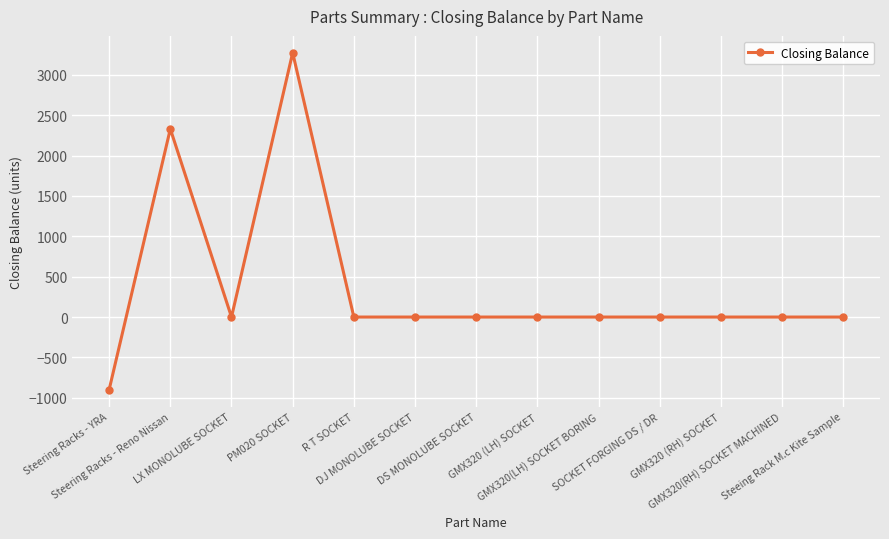

What is the difference between the maximum and minimum values?

4175